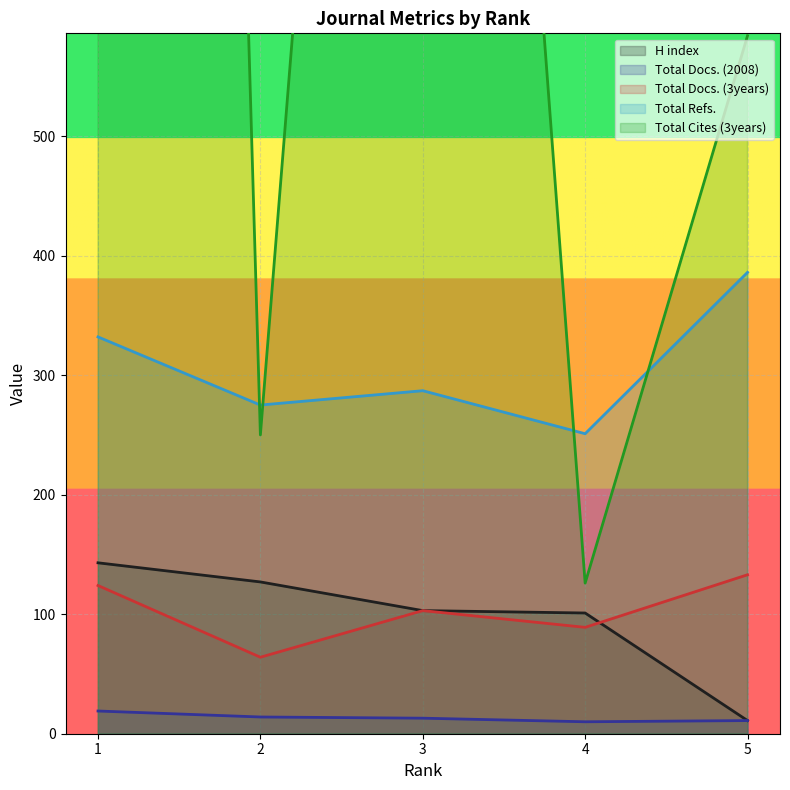

What is the sum of the H index values at 4 and 3?

204